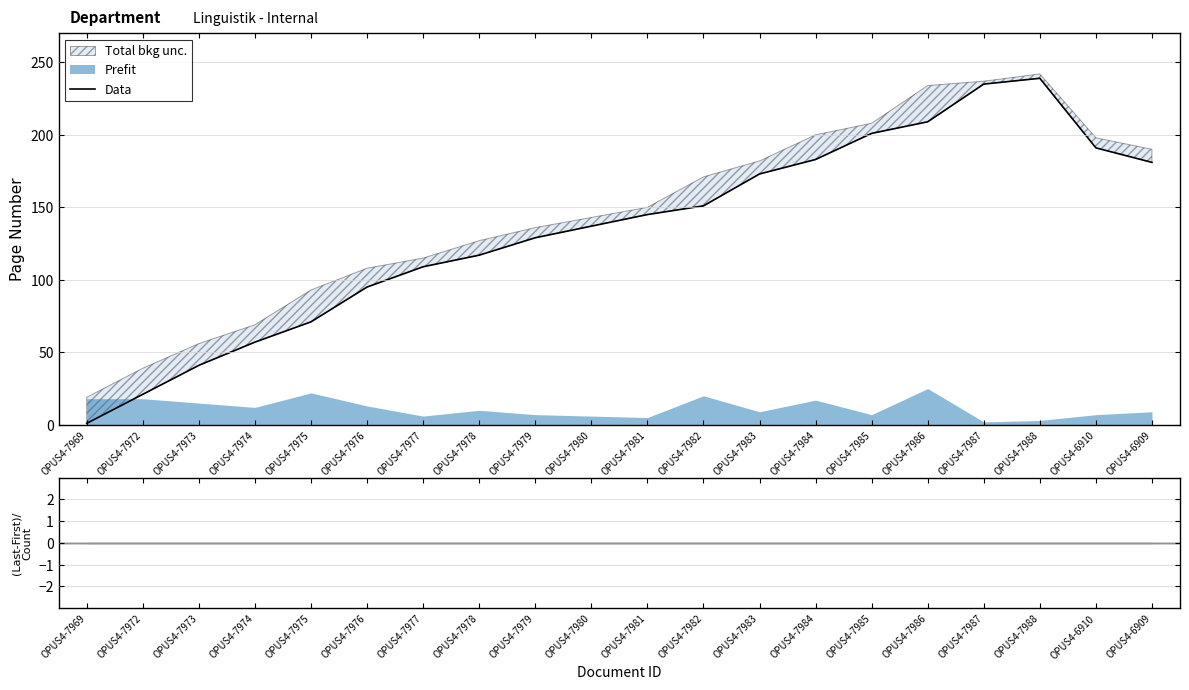

Reading left to right, extract all data points from this chart.

OPUS4-7969=1	OPUS4-7972=21	OPUS4-7973=41	OPUS4-7974=57	OPUS4-7975=71	OPUS4-7976=95	OPUS4-7977=109	OPUS4-7978=117	OPUS4-7979=129	OPUS4-7980=137	OPUS4-7981=145	OPUS4-7982=151	OPUS4-7983=173	OPUS4-7984=183	OPUS4-7985=201	OPUS4-7986=209	OPUS4-7987=235	OPUS4-7988=239	OPUS4-6910=191	OPUS4-6909=181